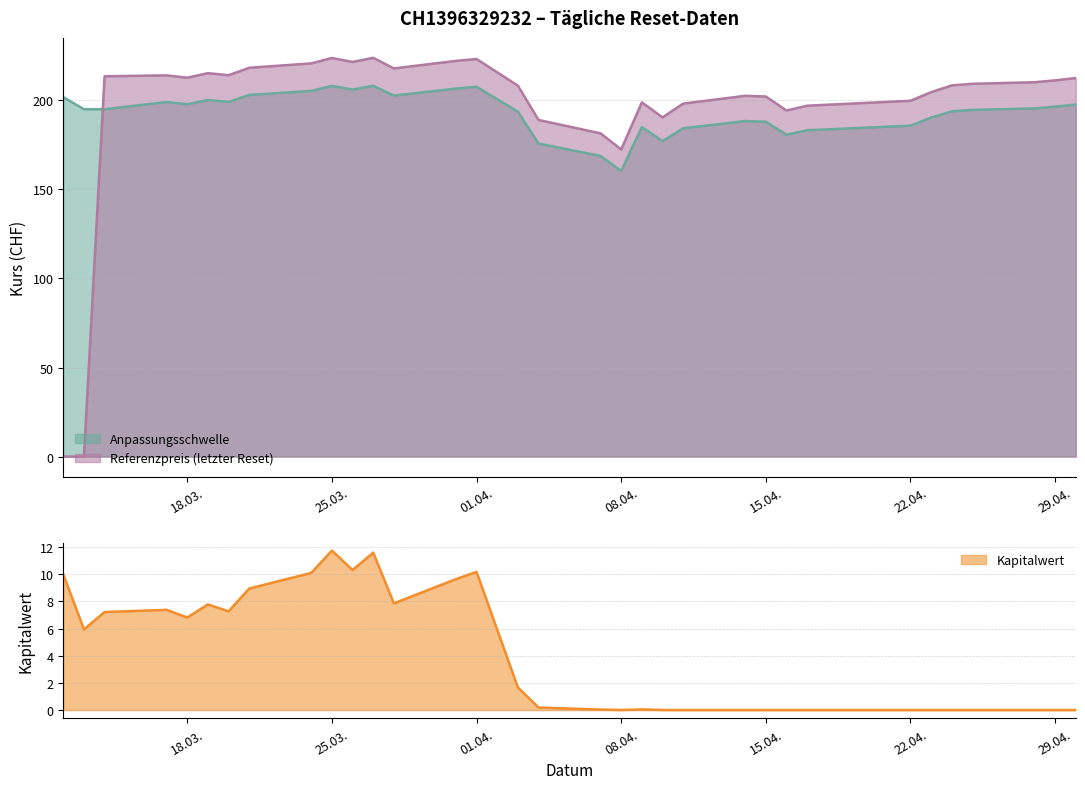

Where is Referenzpreis (letzter Reset) nearest to the value 111?

08.04.